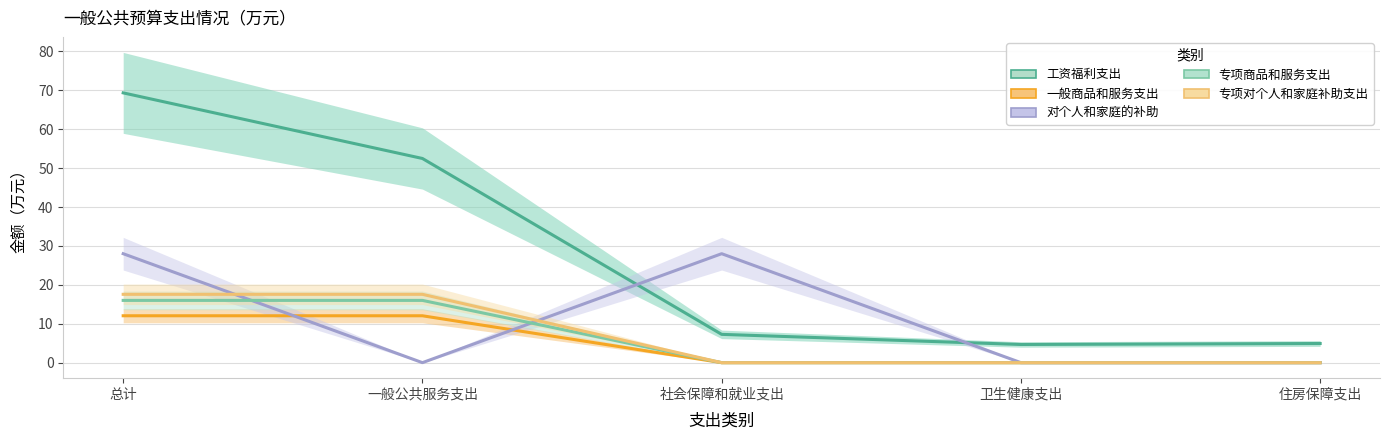

True or false: 工资福利支出 has more than 0 interior local peaks.

False